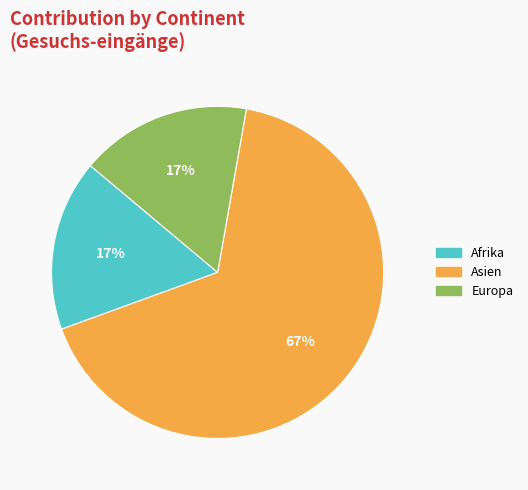

Is there a majority slice in this chart?

Yes